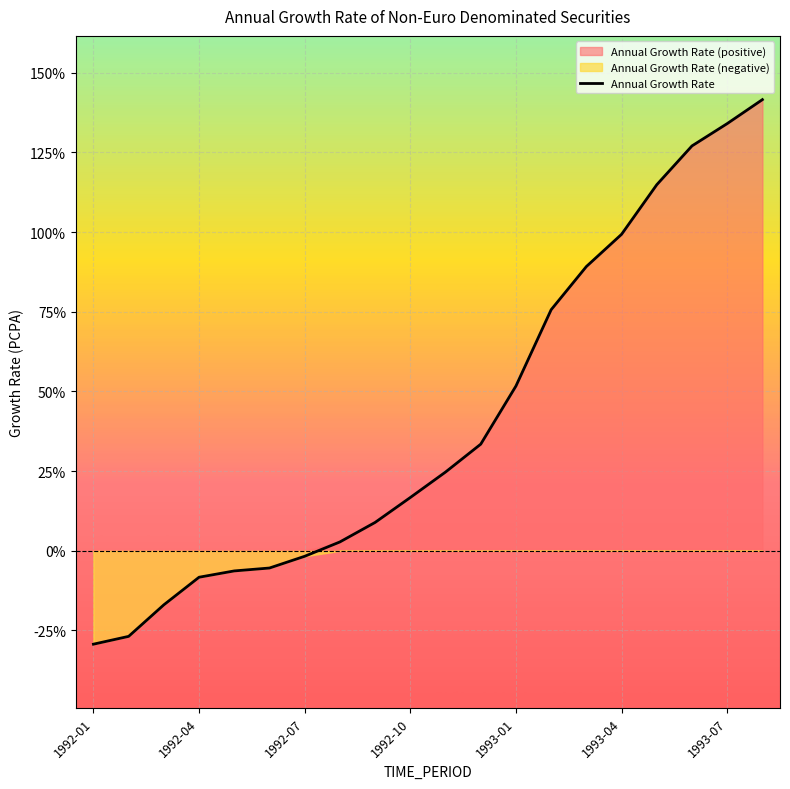

The chart shows a value of 3.8 at 7. True or false?

False